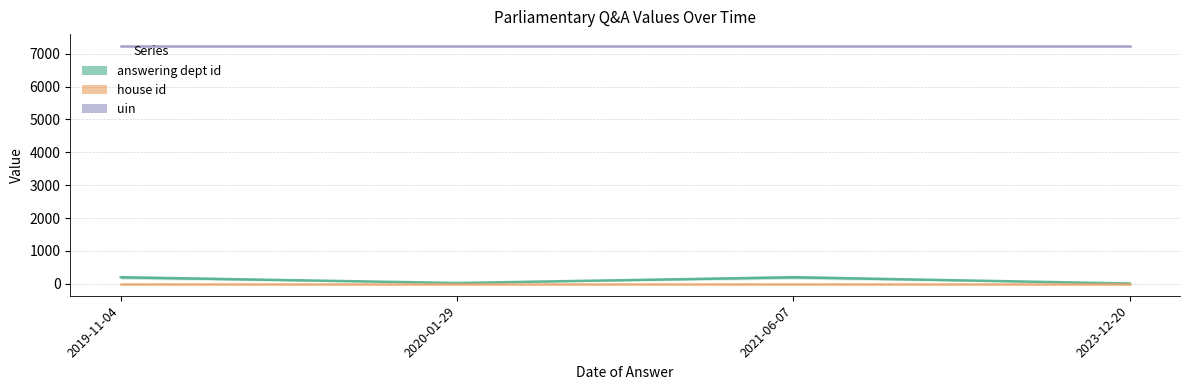

How many lines are shown in the chart?

3